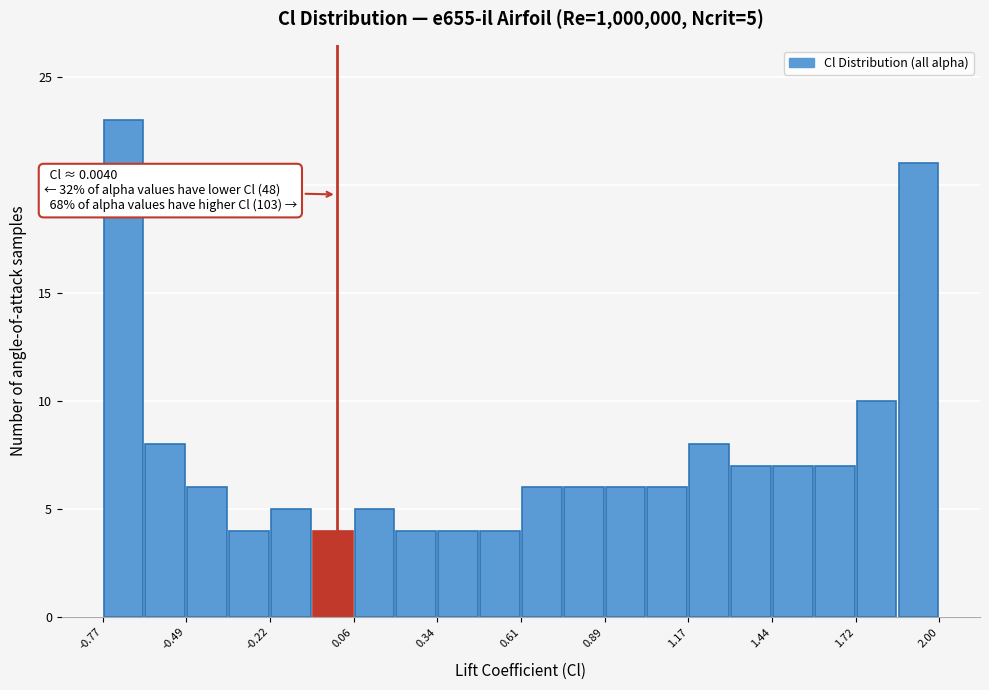

Read against the x-axis, roughly where is the centre of the tallest bar?

-0.70